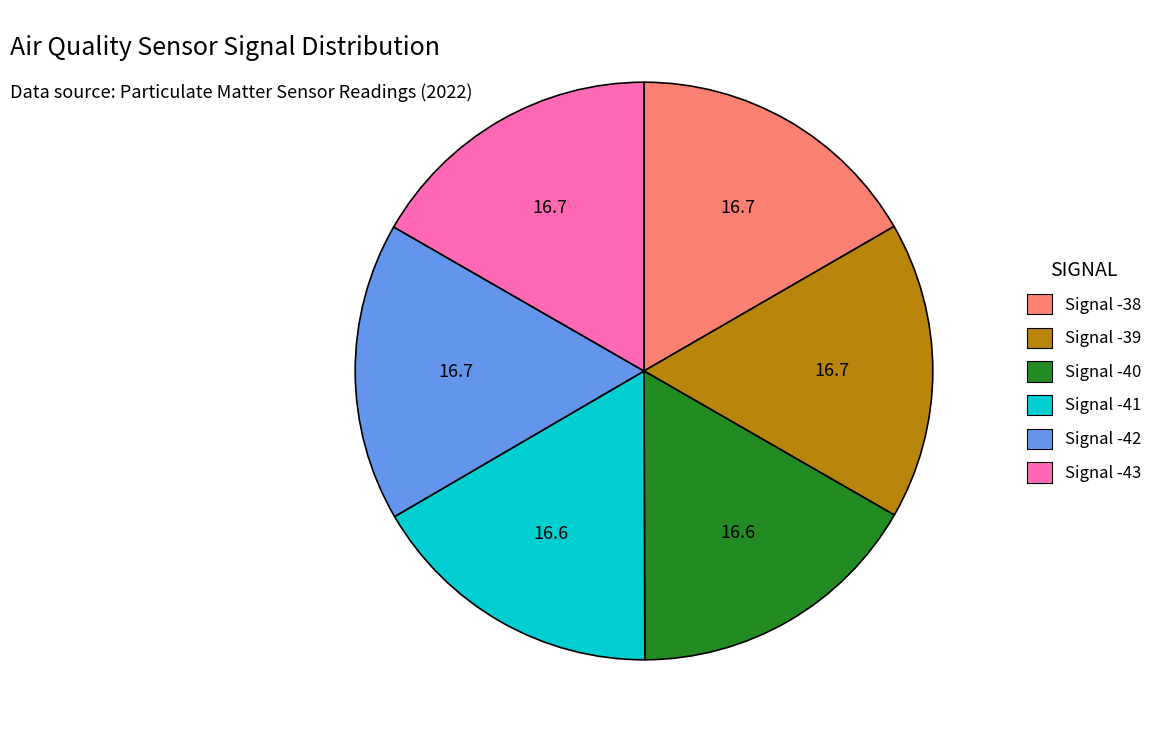

Combined, do Signal -39 and Signal -40 account for over 50%?

No